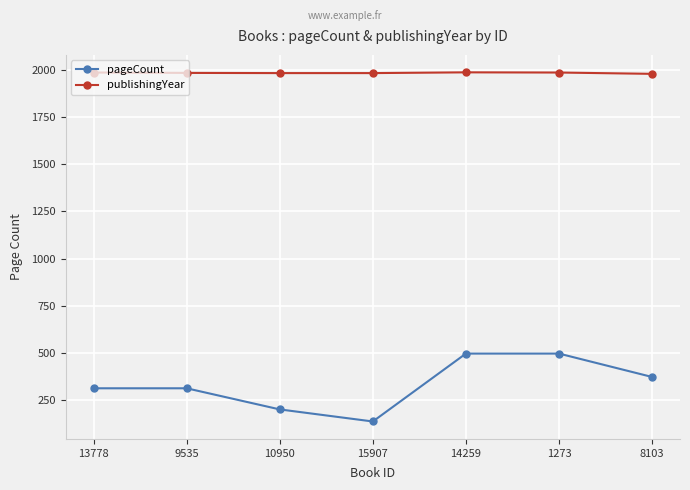

The pageCount series shows 496 at 14259. True or false?

True